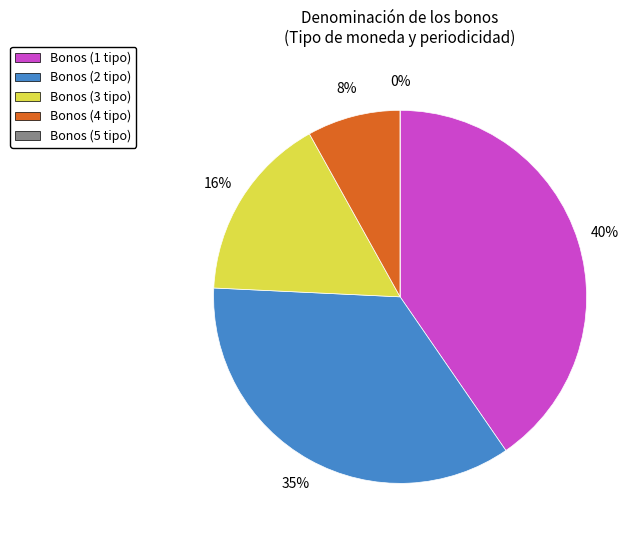

Count the number of slices in the pie.

5